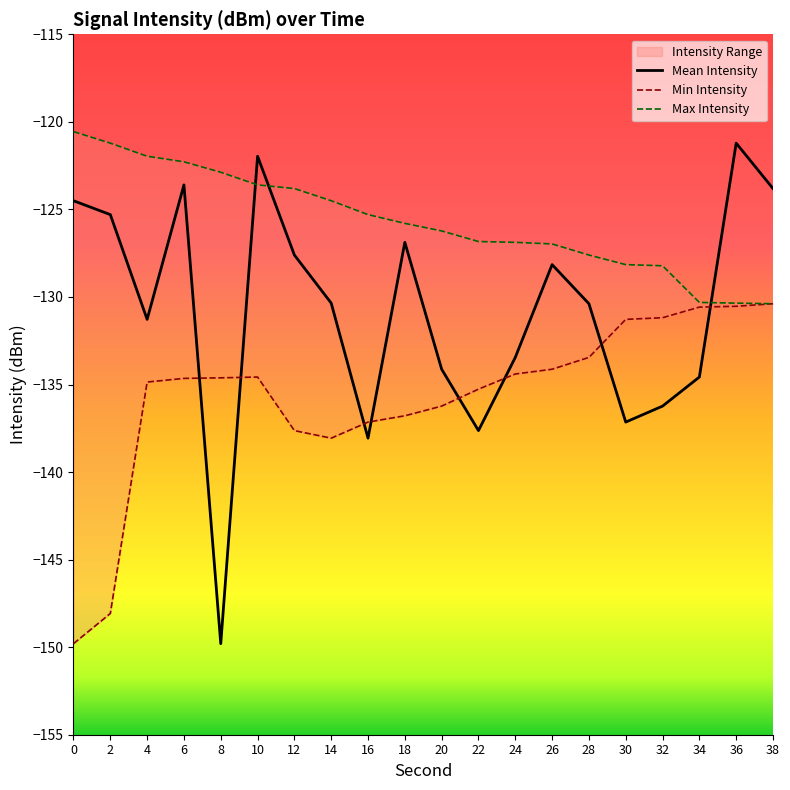

How many times do Mean Intensity and Min Intensity cross each other?

8